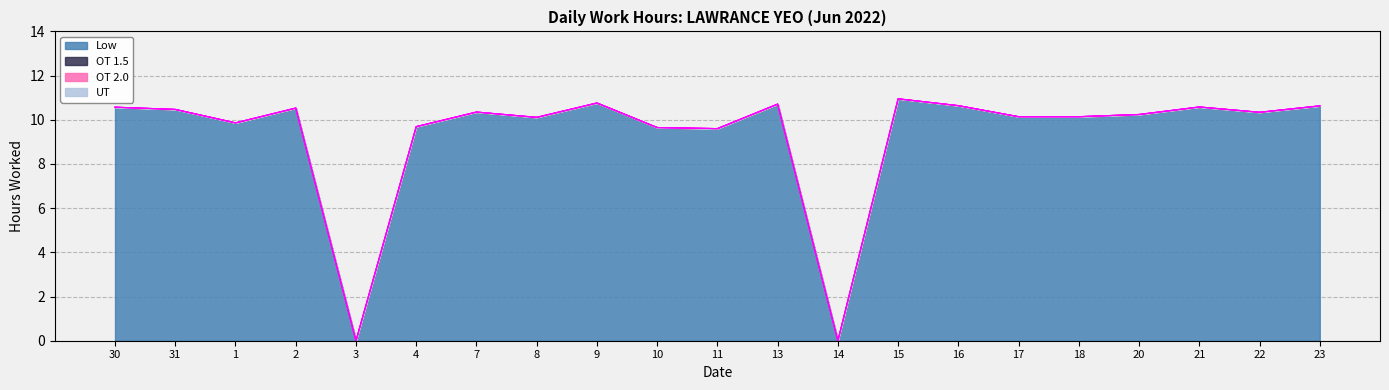

True or false: OT 2.0 has more than 2 points higher than both neighbors.

False